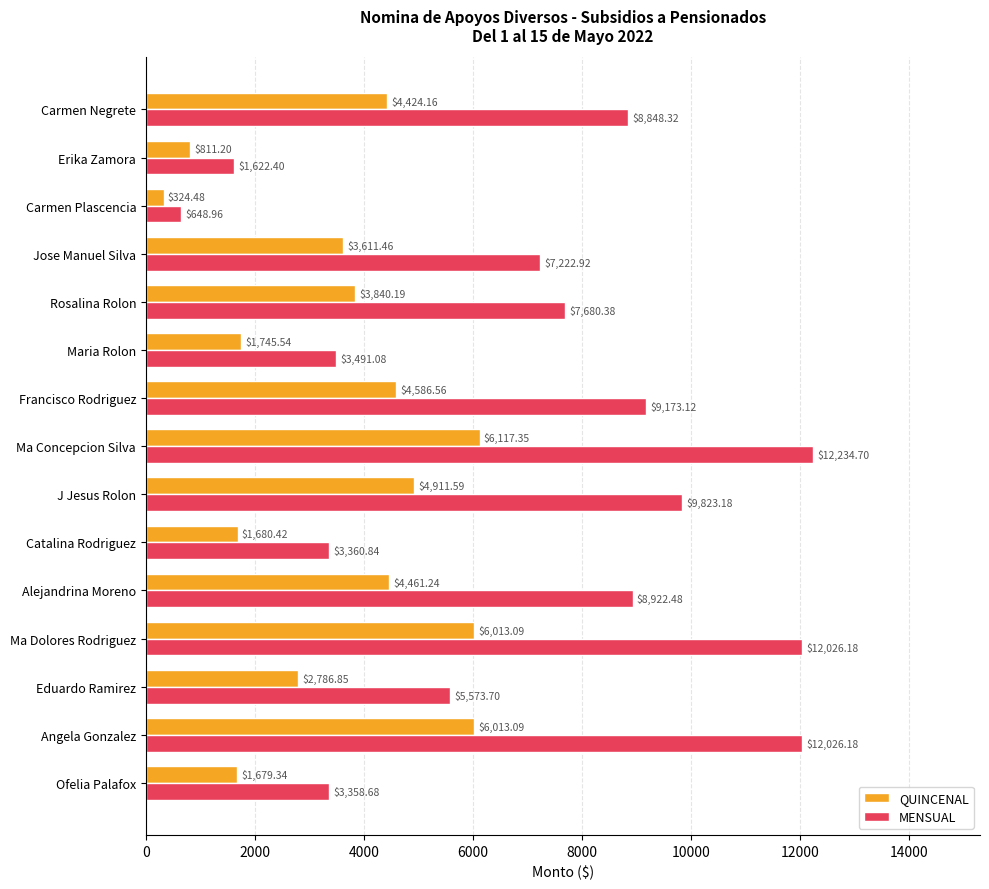

What is the sum of all MENSUAL values?

106013.1